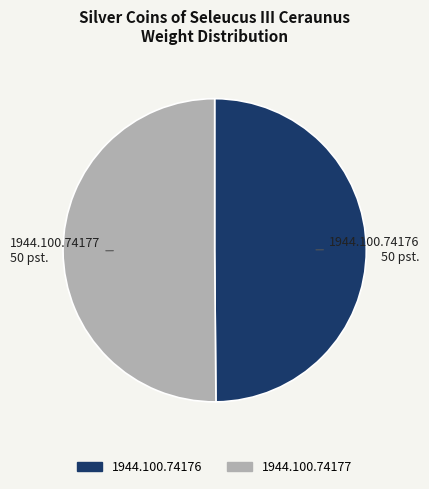

The 1944.100.74177 slice represents 50% of the pie. True or false?

True